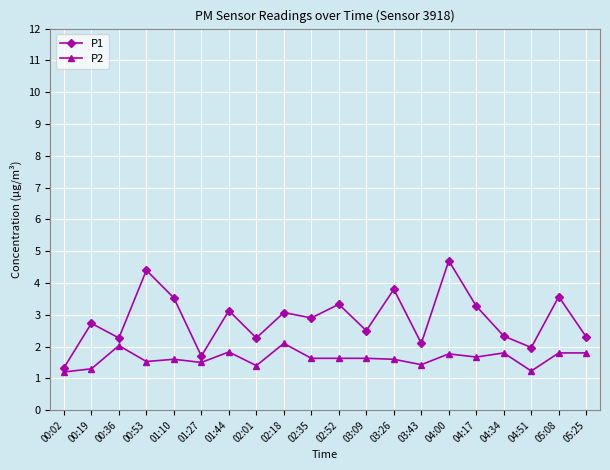

How many interior local peaks does the P1 series have?

8